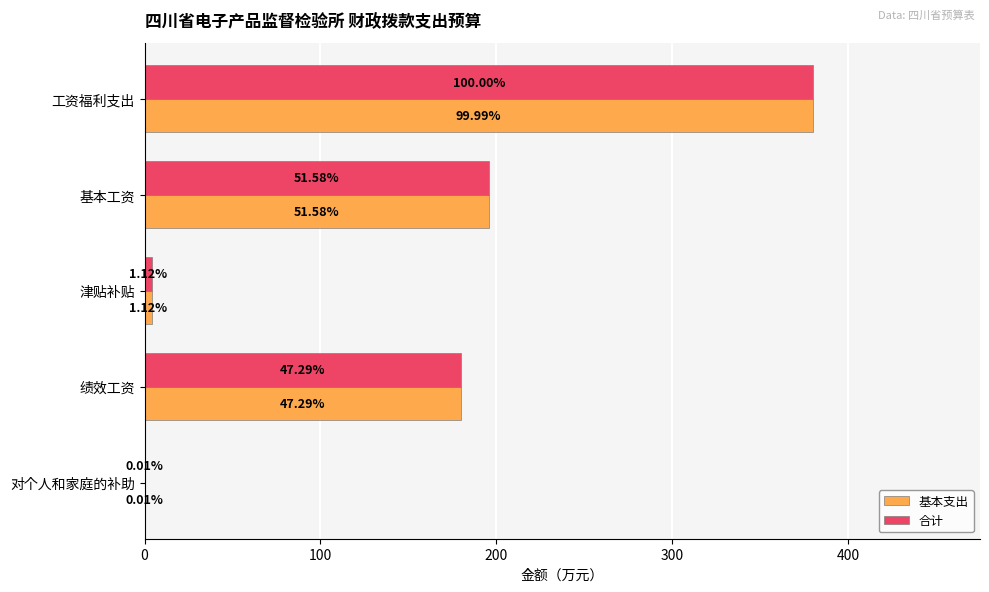

How many bars are there in total?

10